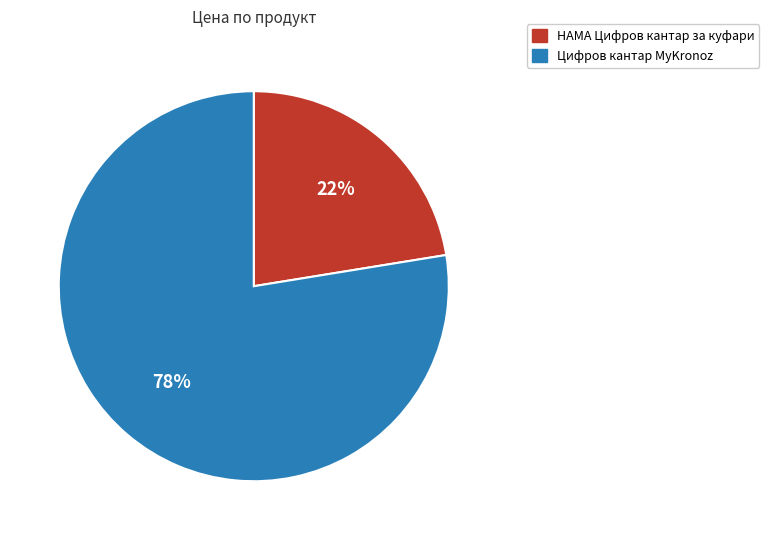

To the nearest percent, what percentage of the pie is Цифров кантар MyKronoz?

78%